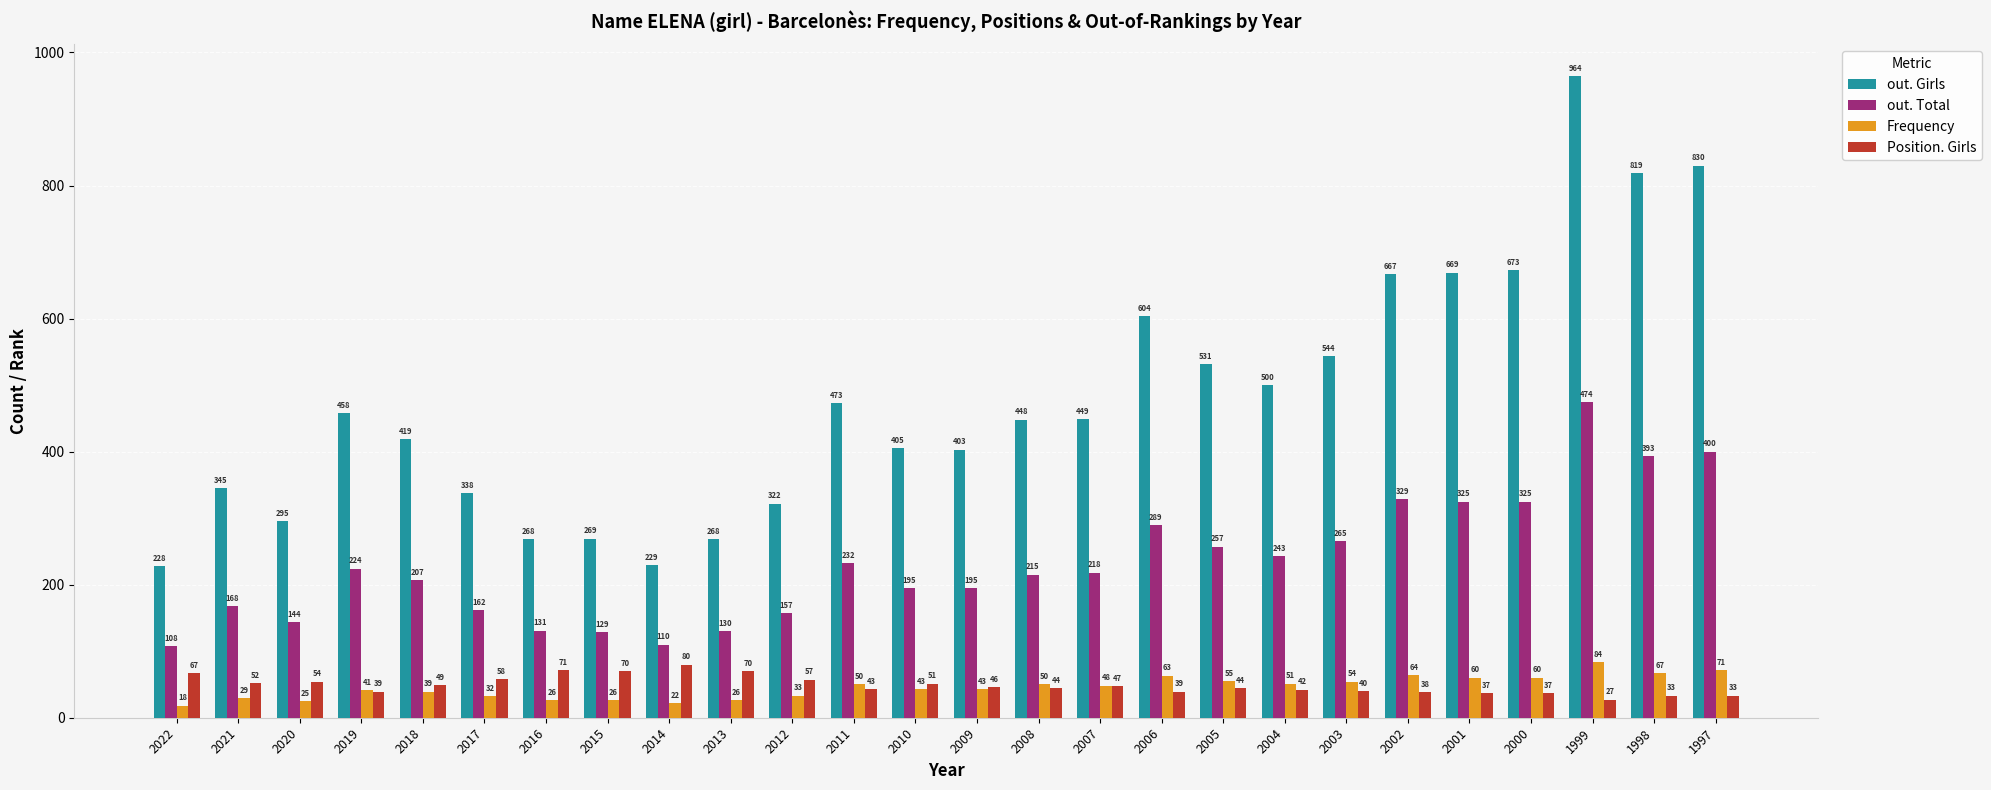

Are the bars grouped side by side (vs. stacked)?

Yes